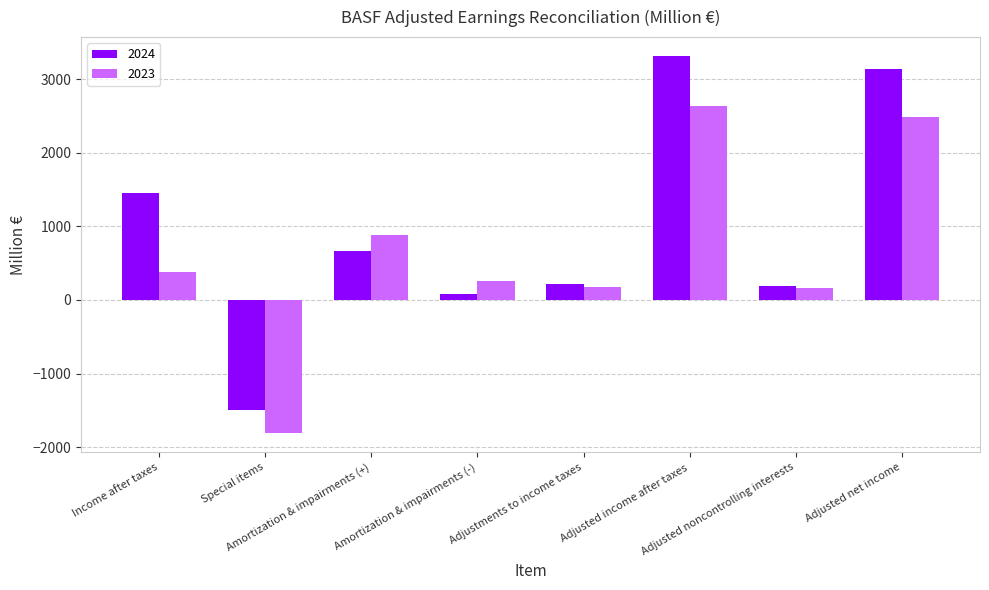

What is the value of the 2024 bar at the 7th from the left?

183